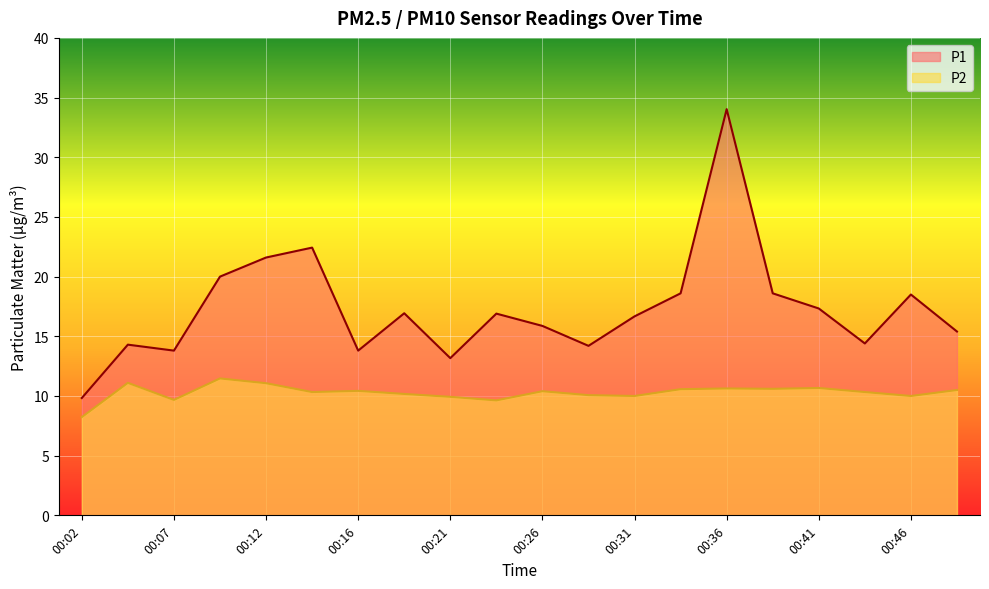

What is the difference between the P2 values at 00:04 and 00:19?

0.9